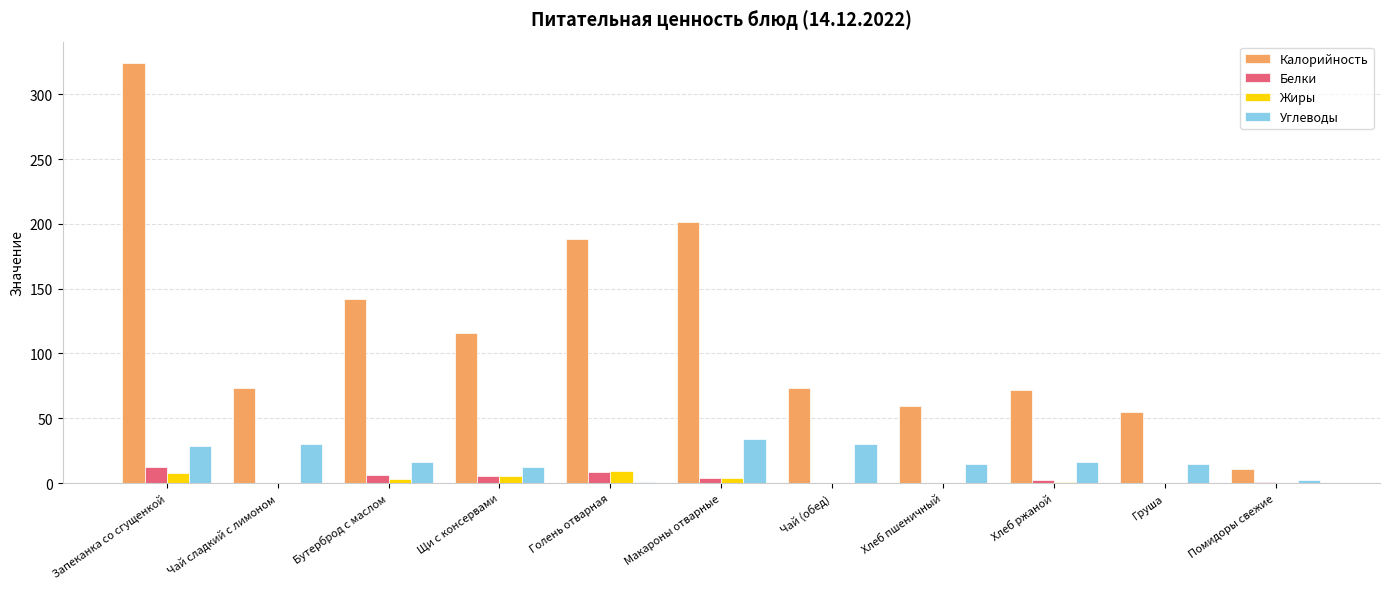

What is the greatest value displayed?

324.3